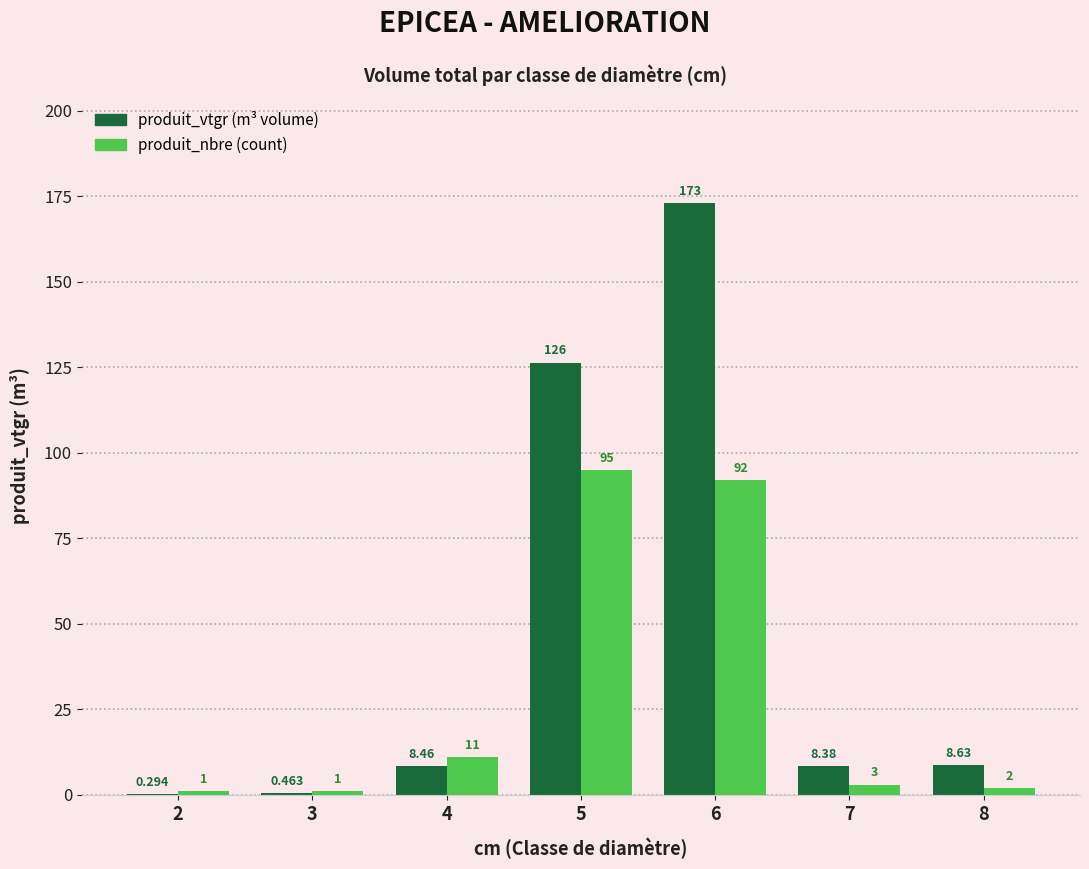

Are the bars grouped side by side (vs. stacked)?

Yes